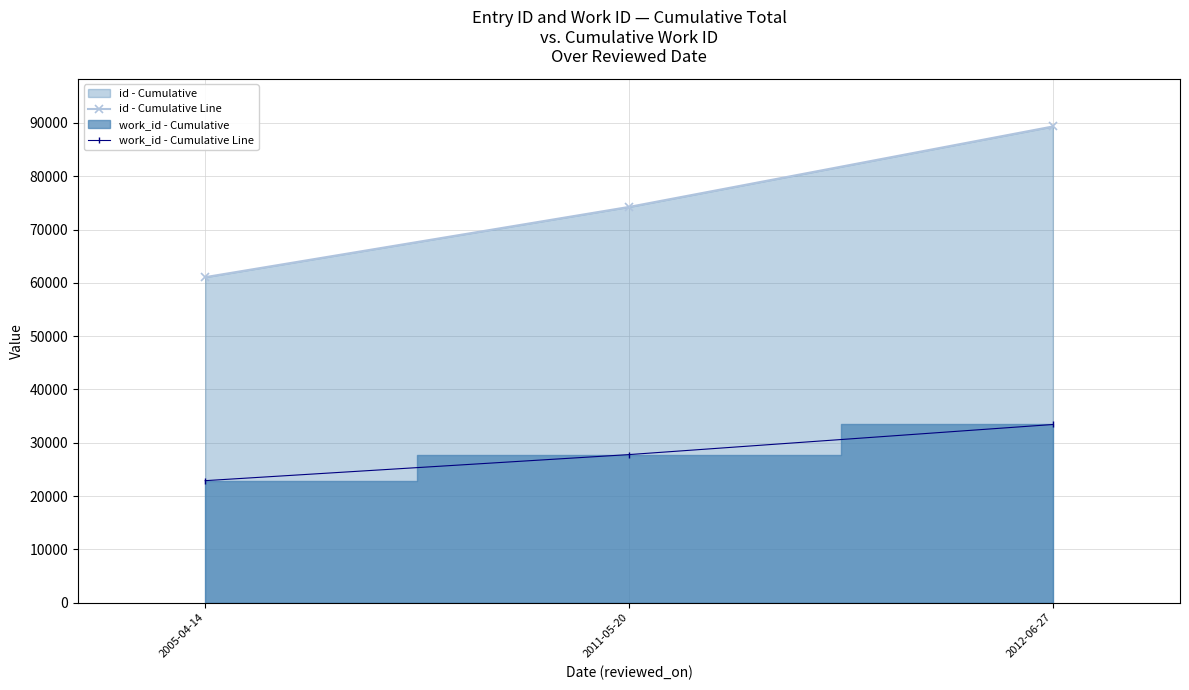

Which category has the lowest value in the work_id - Cumulative Line series?

2005-04-14